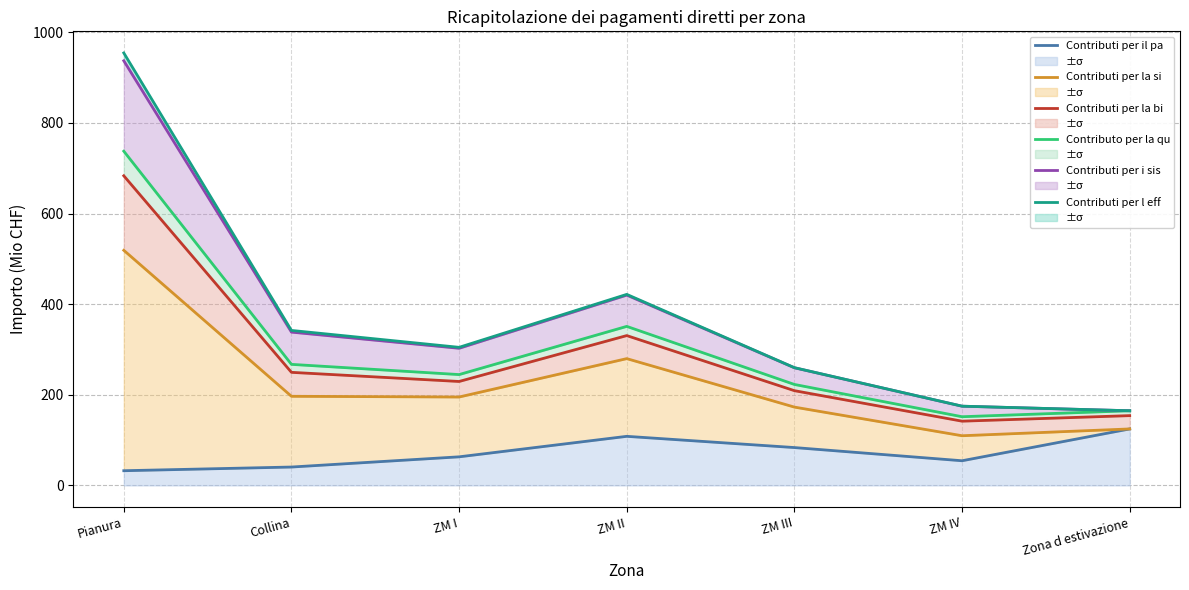

What is the label of the 7th point from the right?

Pianura